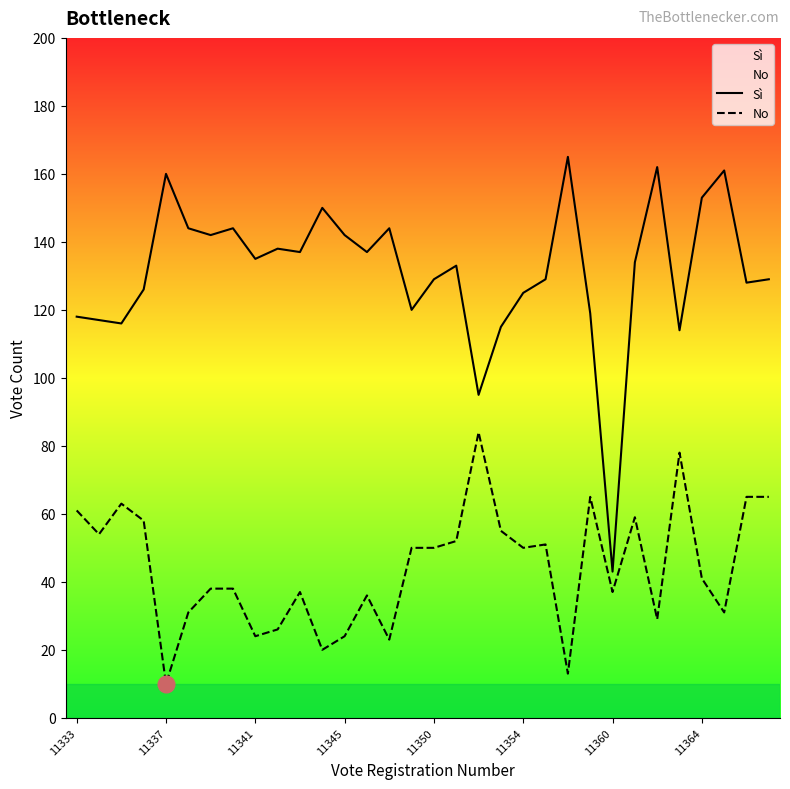

True or false: No has more than 1 points higher than both neighbors.

True